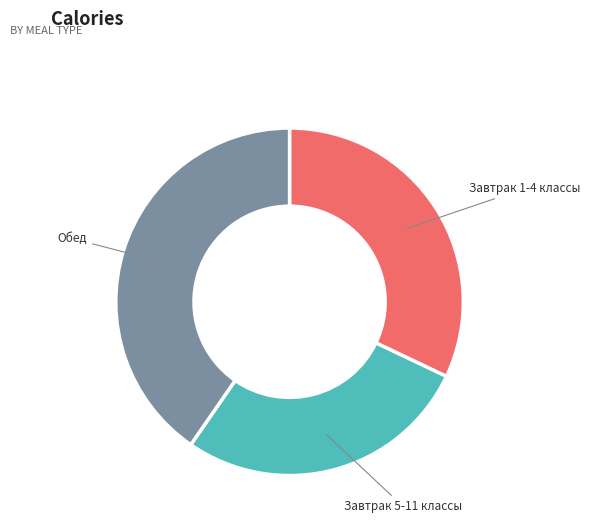

Is there a majority slice in this chart?

No